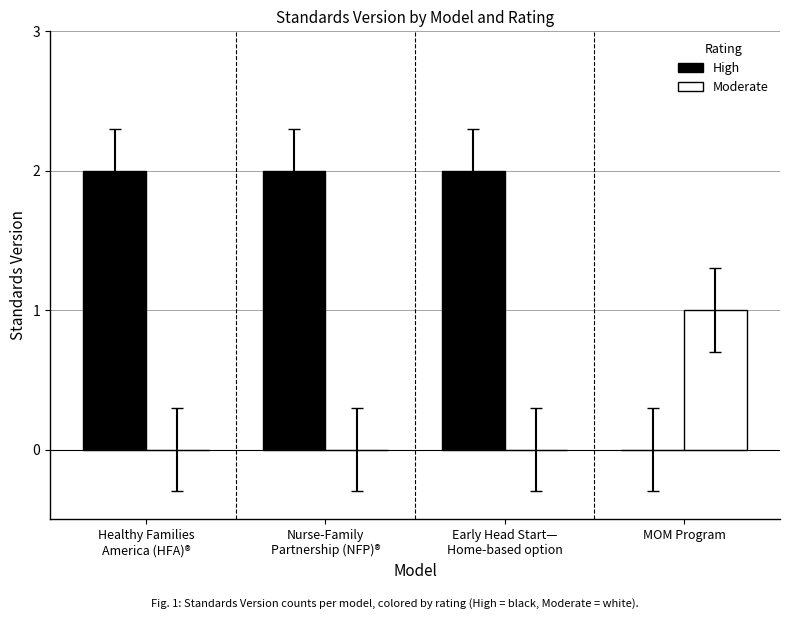

Is it true that Moderate equals 1 at MOM Program?

True